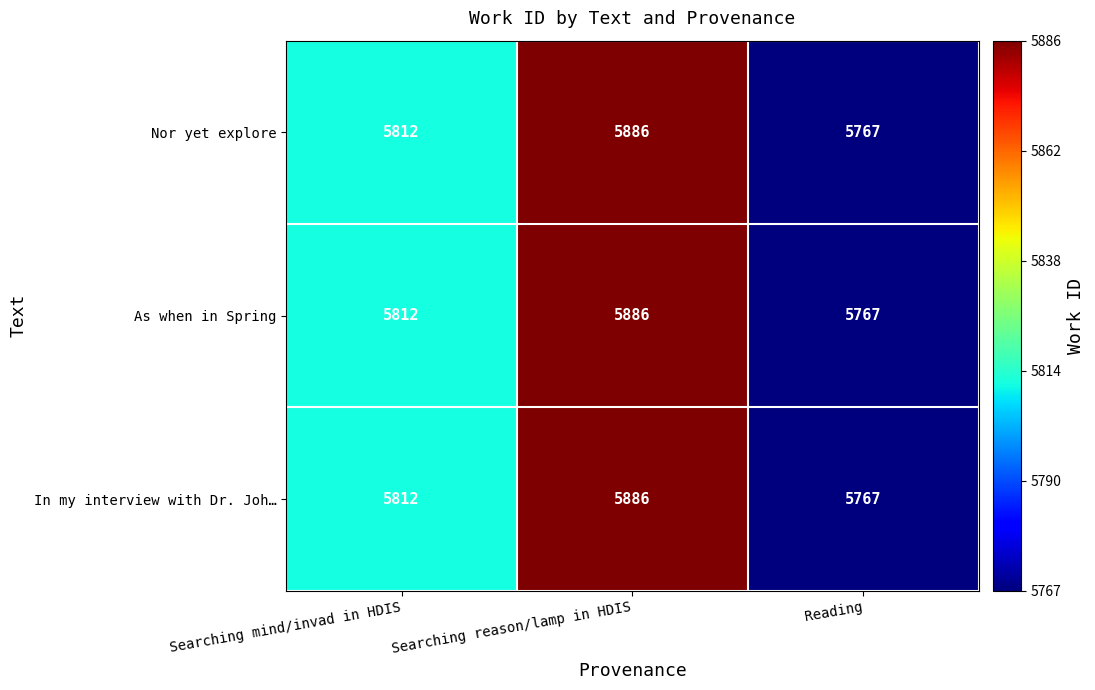

What is the difference between the second highest and minimum values in the In my interview with Dr. Joh… series?

45